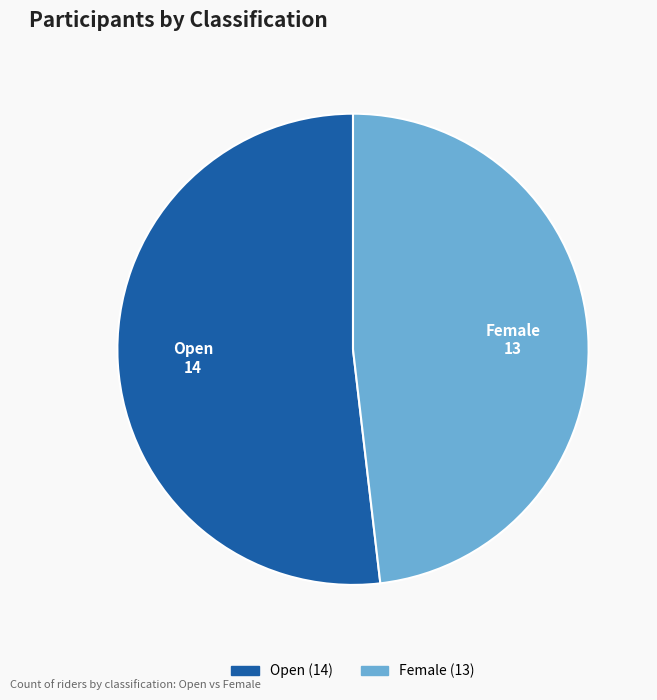

Does any single category account for the majority?

Yes